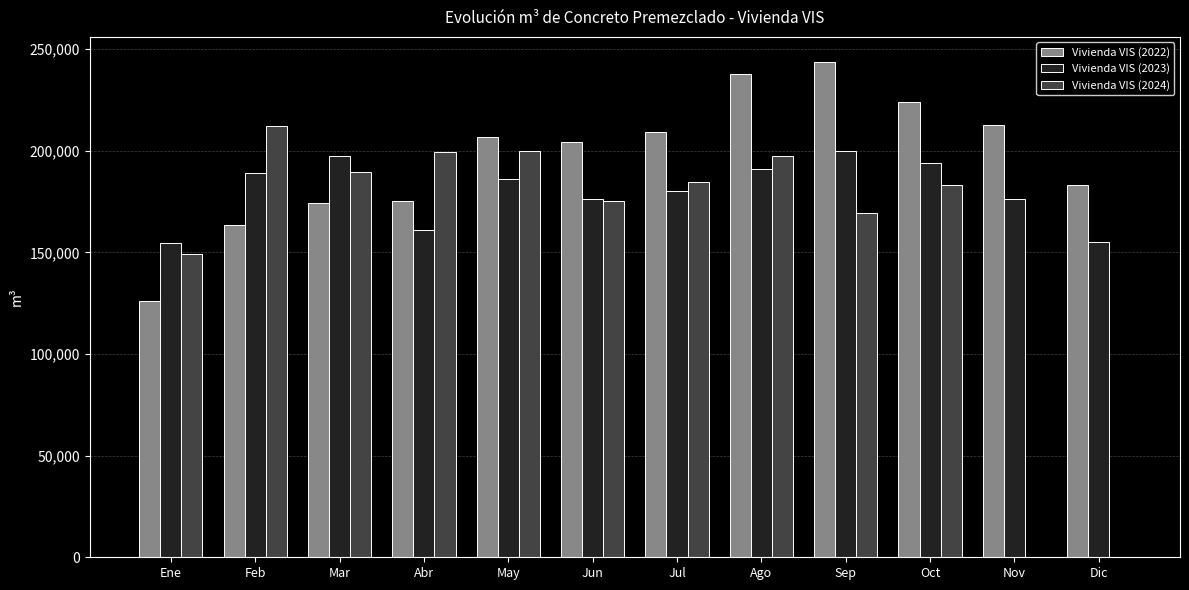

What is the sum of the Vivienda VIS (2023) values at Ene and Abr?

315459.4